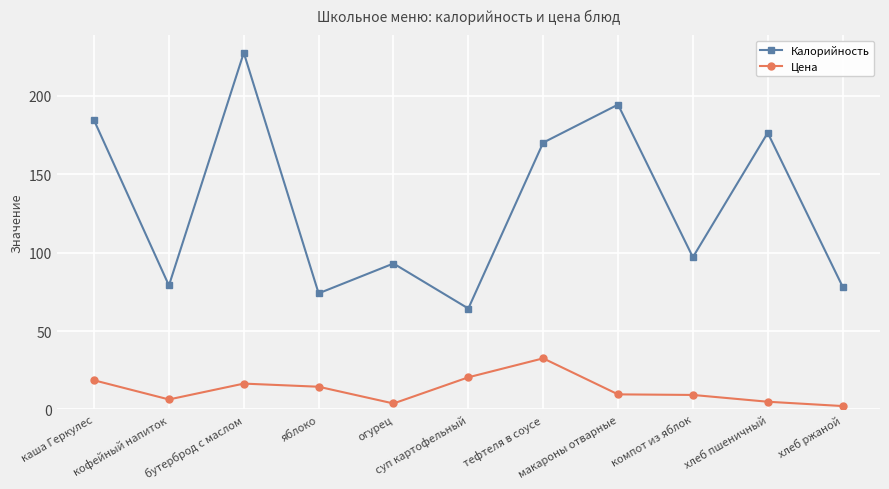

What is the label of the 7th point from the left?

тефтеля в соусе